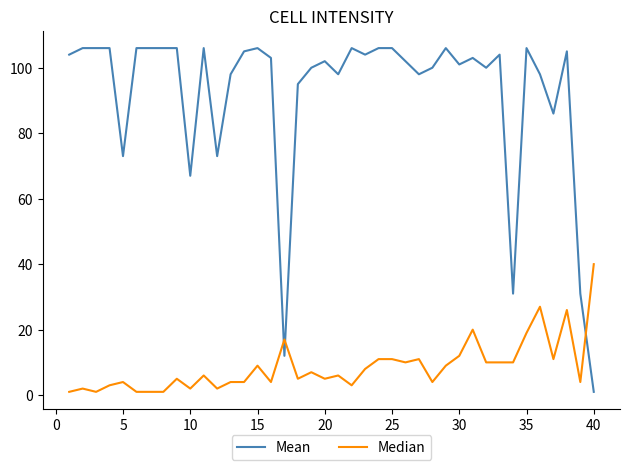

What is the maximum value shown in the chart?

106